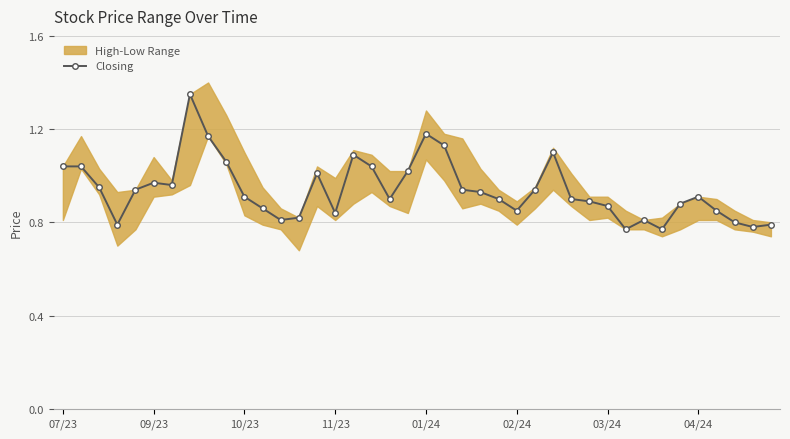

Reading left to right, transcribe all the data shown in this chart.

1.0	1.0	0.9	0.8	0.9	1.0	1.0	1.4	1.2	1.1	0.9	0.9	0.8	0.8	1.0	0.8	1.1	1.0	0.9	1.0	1.2	1.1	0.9	0.9	0.9	0.8	0.9	1.1	0.9	0.9	0.9	0.8	0.8	0.8	0.9	0.9	0.8	0.8	0.8	0.8